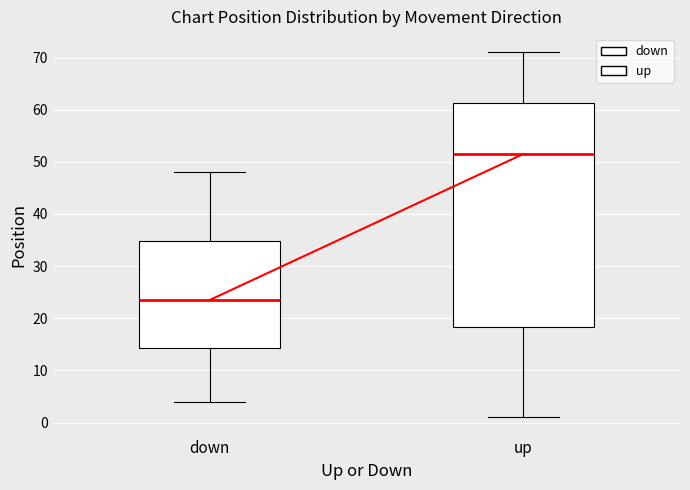

Where does the median line of the box for up sit on the y-axis? The values are not printed on the chart, so give them approximately, as read against the axis.

52